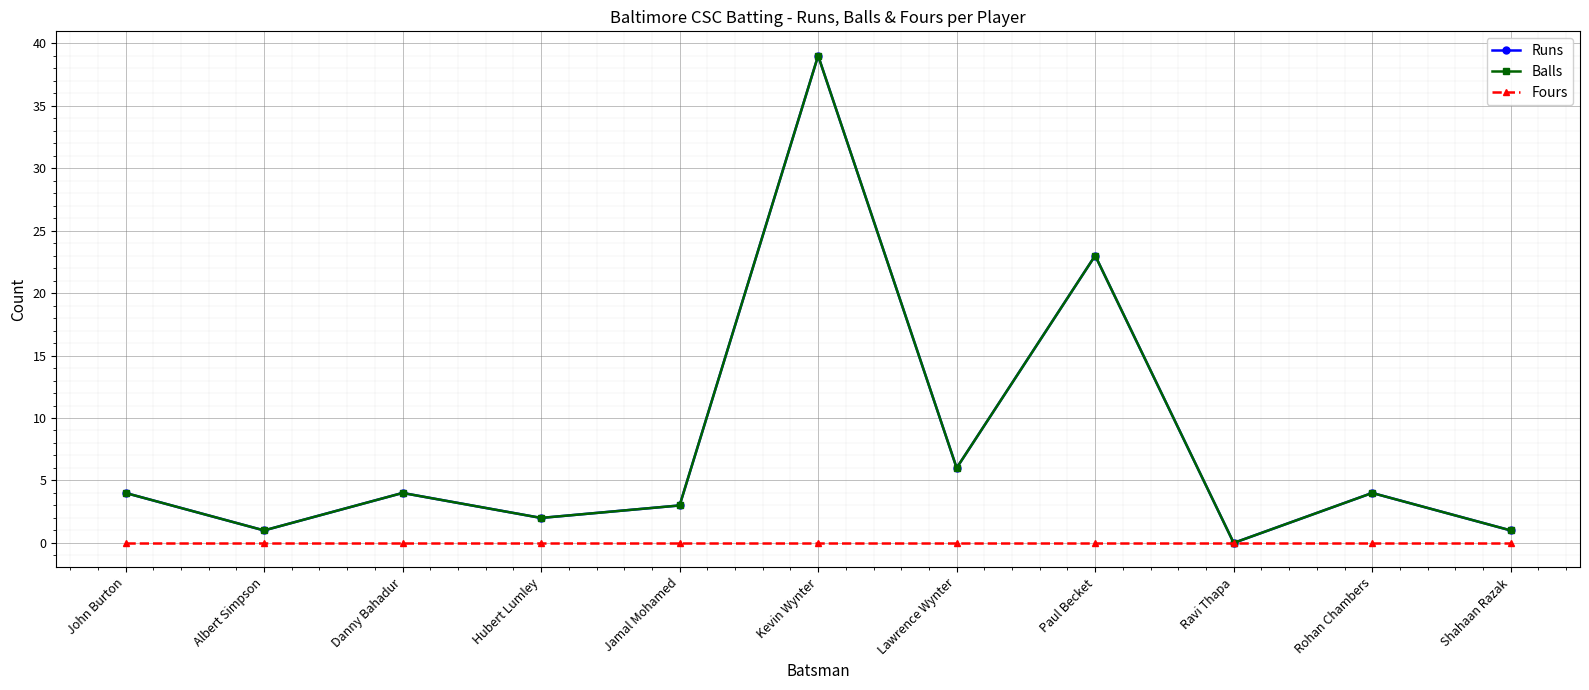

What is the difference between the Runs values at Shahaan Razak and John Burton?

3